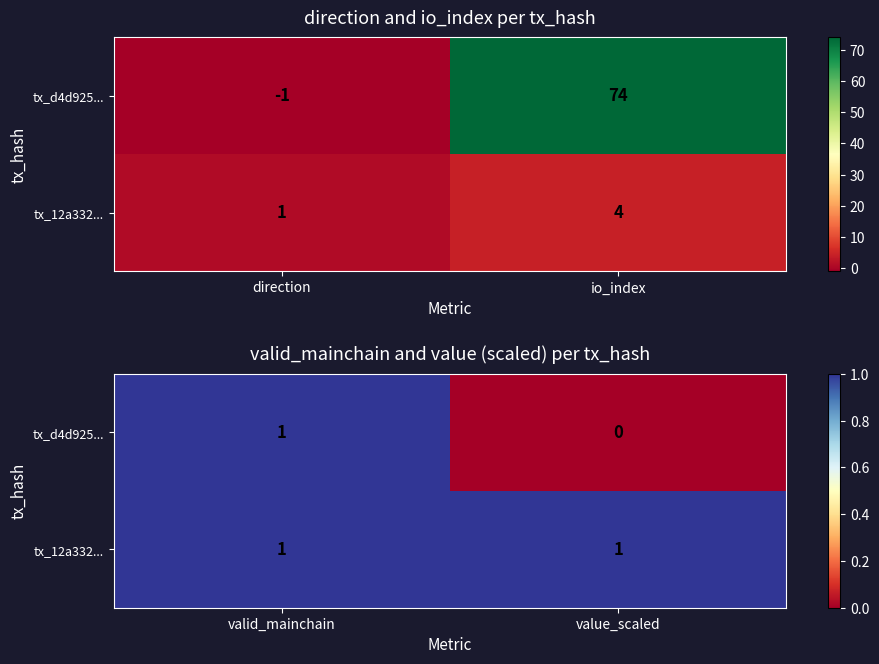

At how many categories does at least one series exceed 0?

2